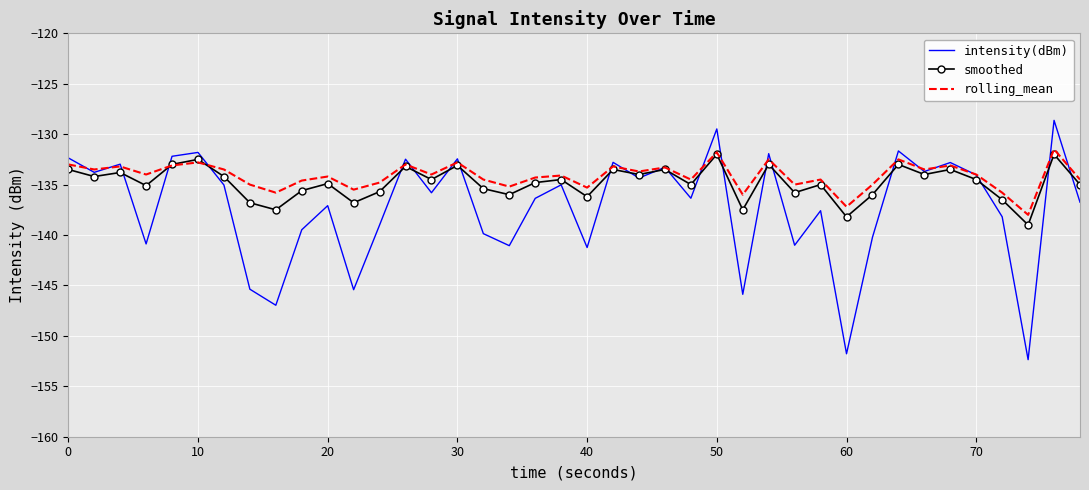

What is the maximum value for rolling_mean?

-131.5